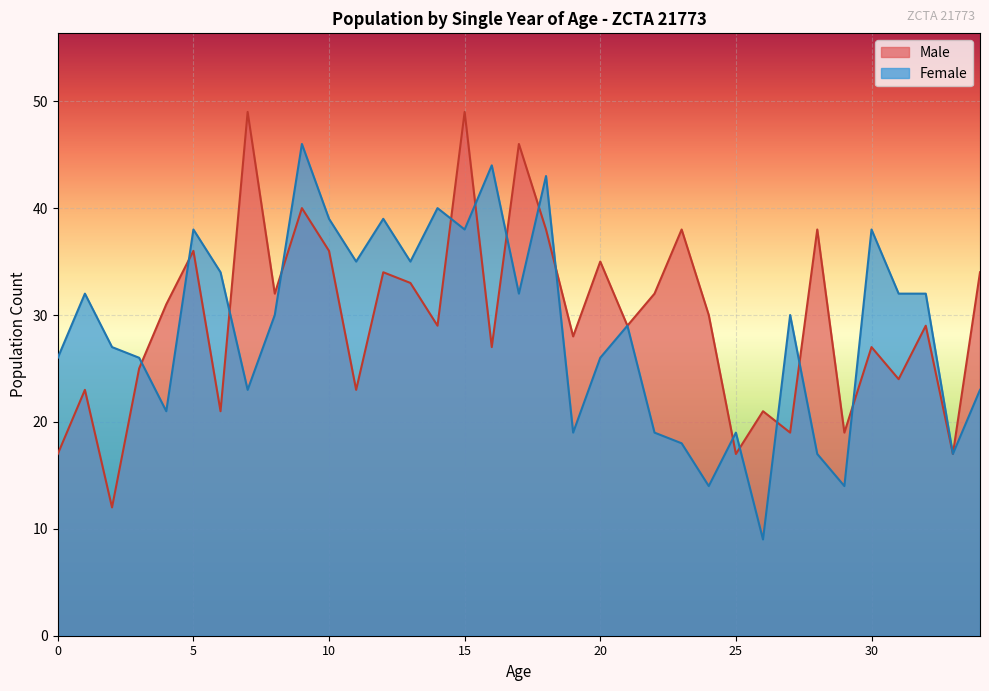

What is the difference between the maximum and minimum values in the Female series?

37